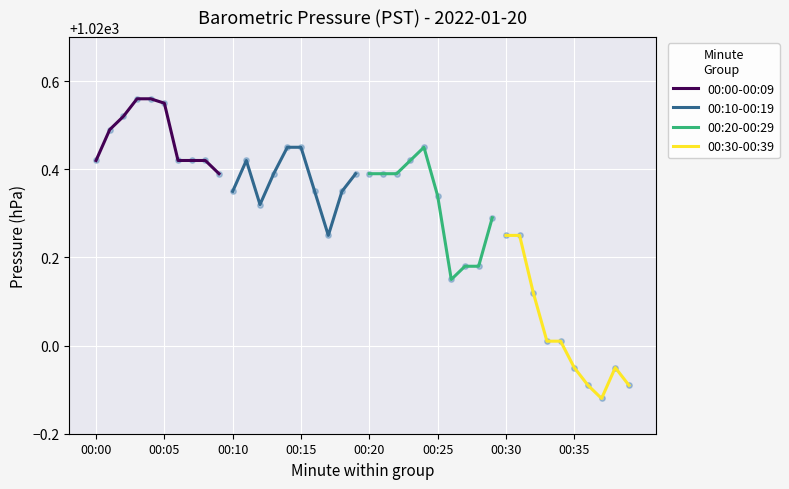

What is the total value across all series at 00:10?

4081.3